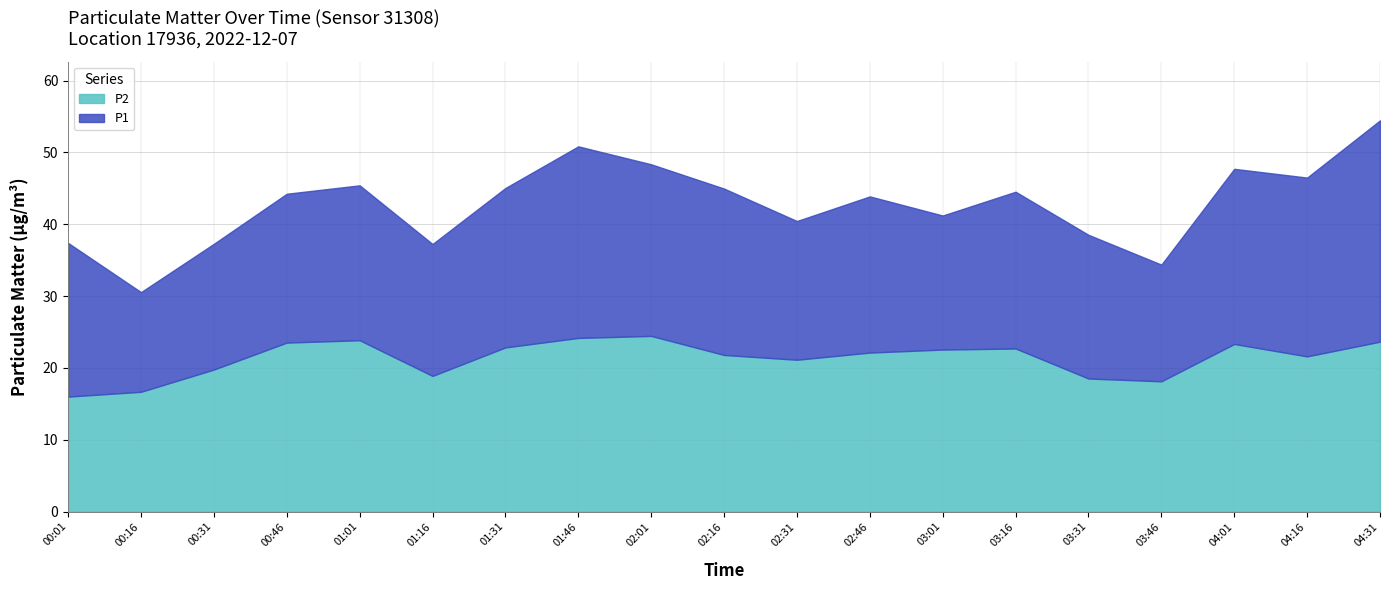

What is the difference between the maximum and minimum values in the P1 series?

23.9